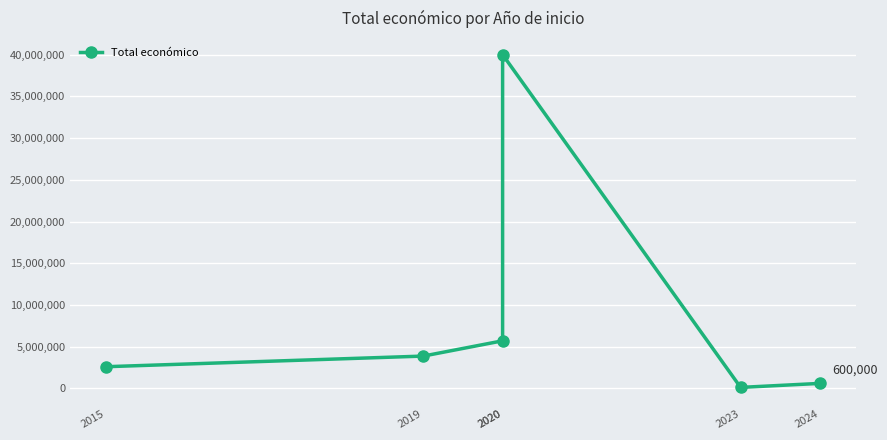

What is the difference between the second highest and second lowest values?

5103693